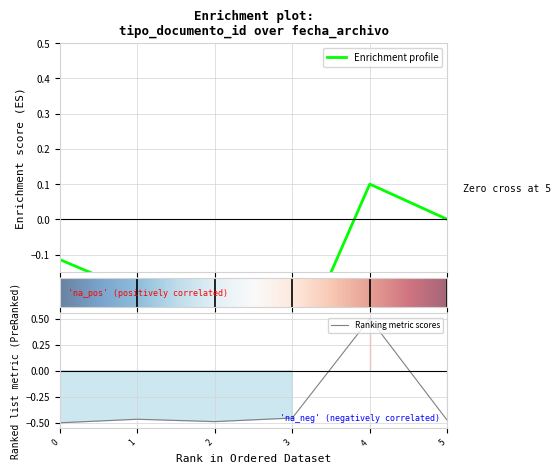

How many series are shown in this chart?

1